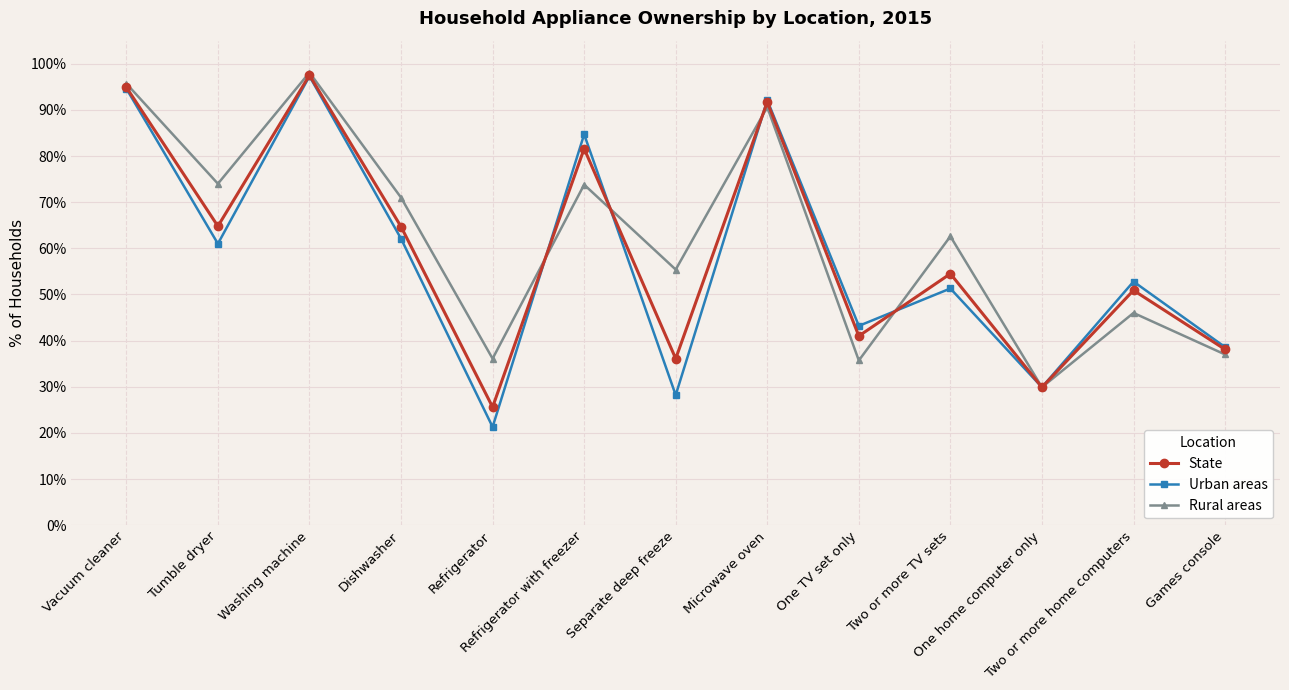

What is the smallest value displayed?

21.3